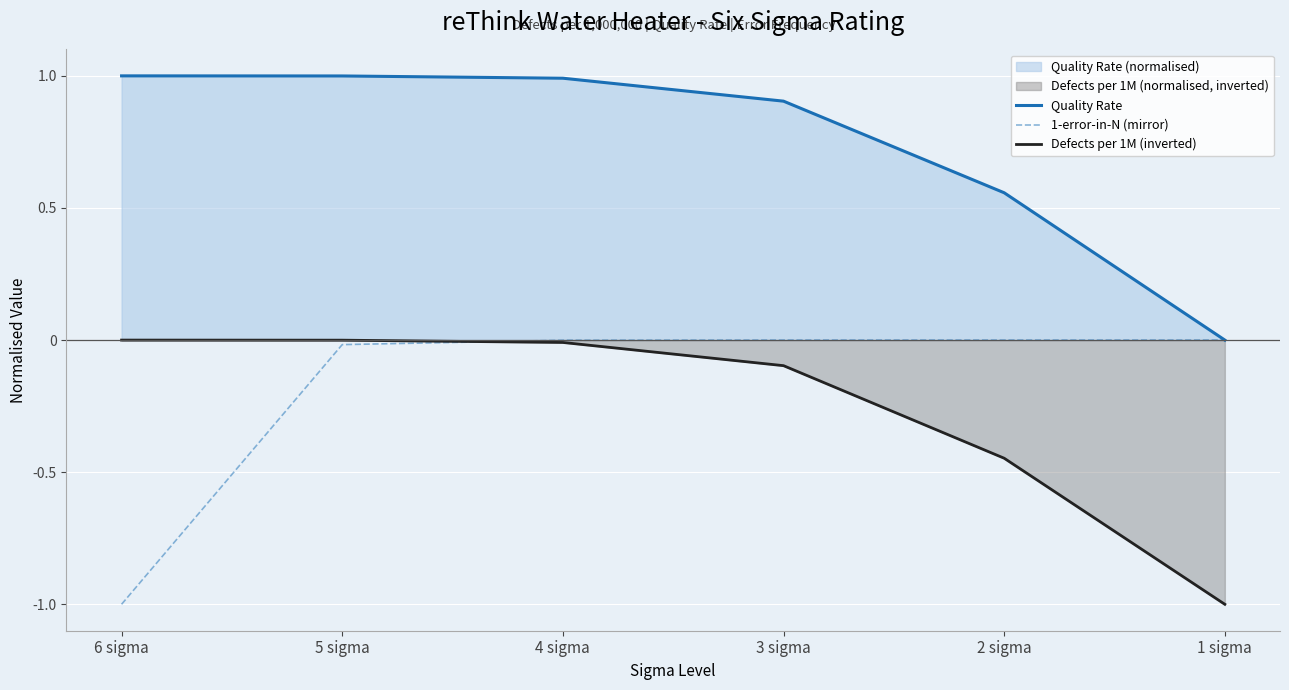

What value does the Quality Rate series have at 2 sigma?

0.6